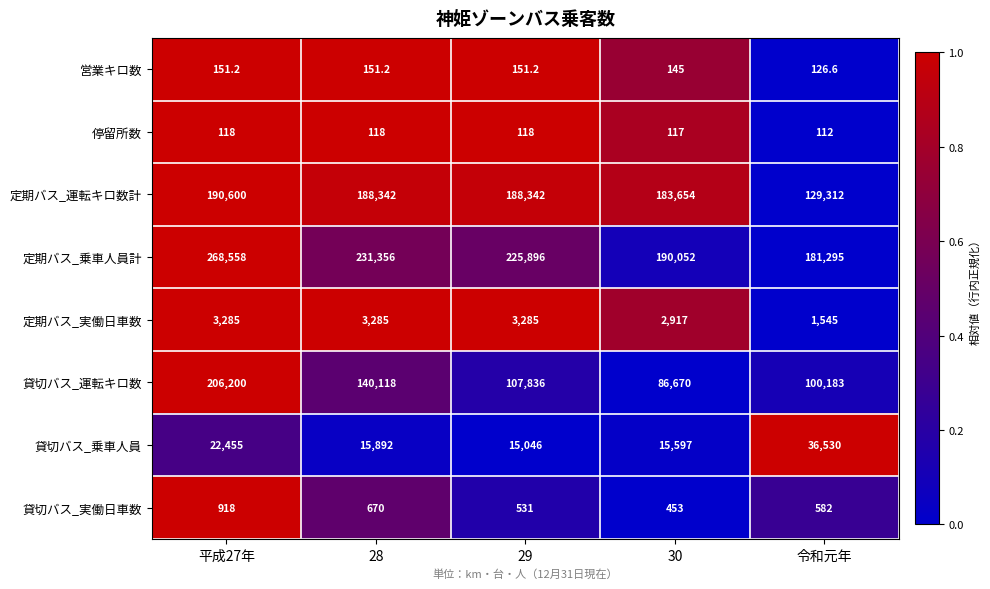

Between 29 and 30, which series saw the biggest shift?

定期バス_乗車人員計